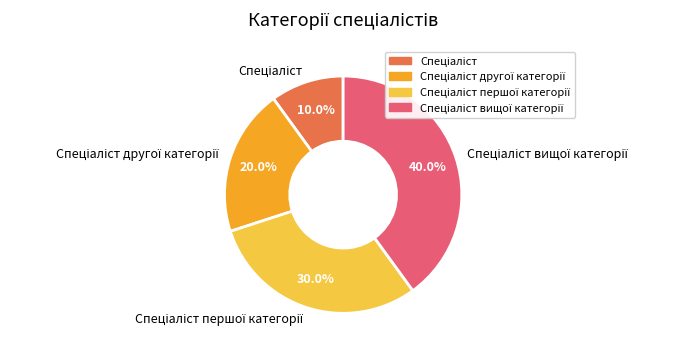

Does any single category account for the majority?

No